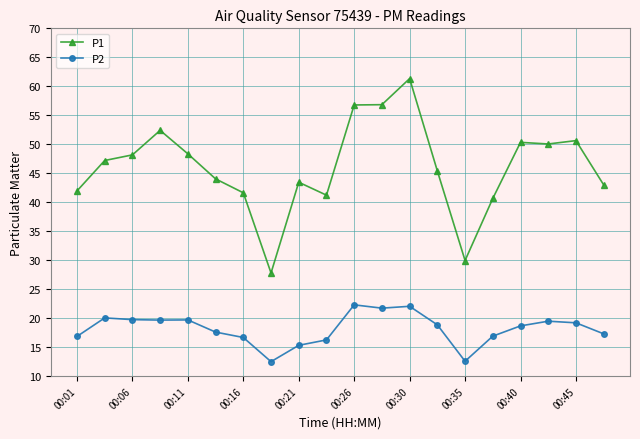

List the series in order of their overall mean, lowest first.

P2, P1